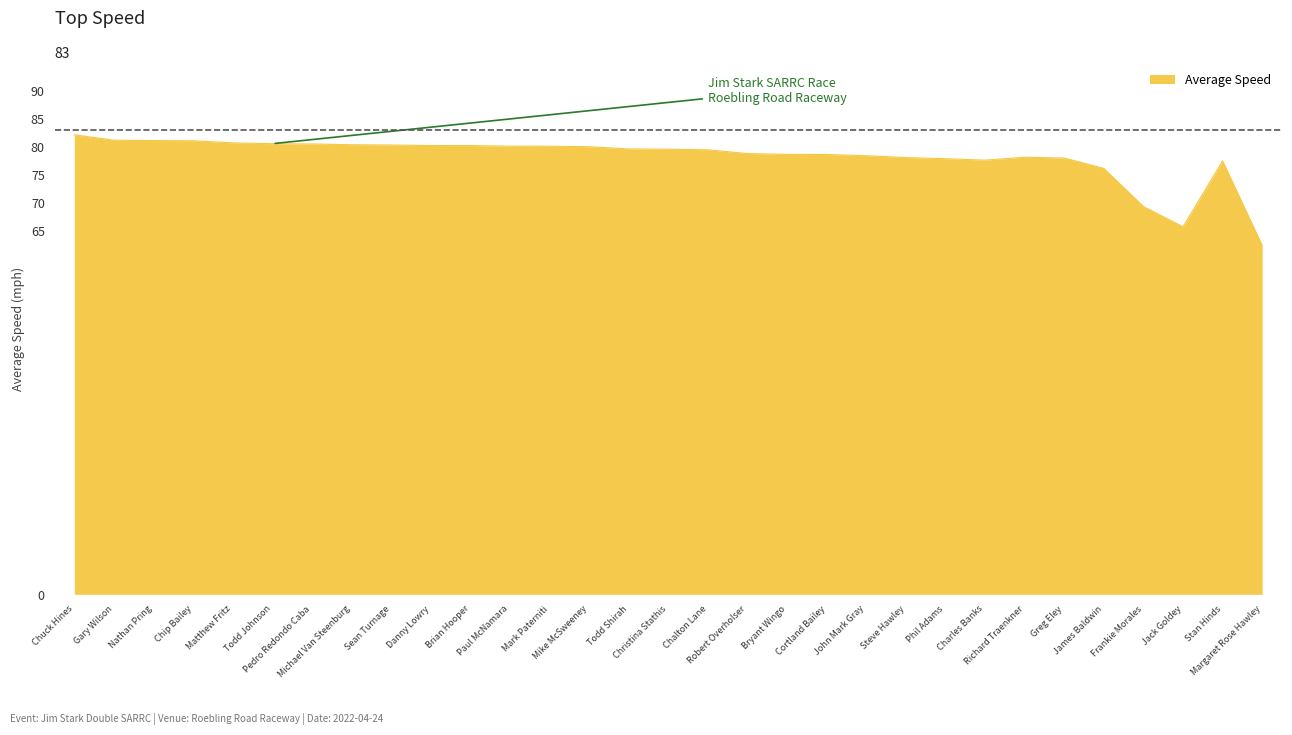

The value at Danny Lowry is 55.0. True or false?

False